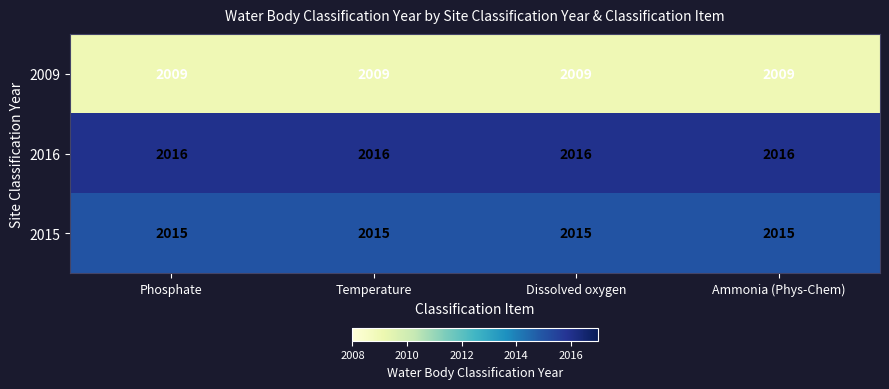

What is the minimum value shown in the chart?

2009